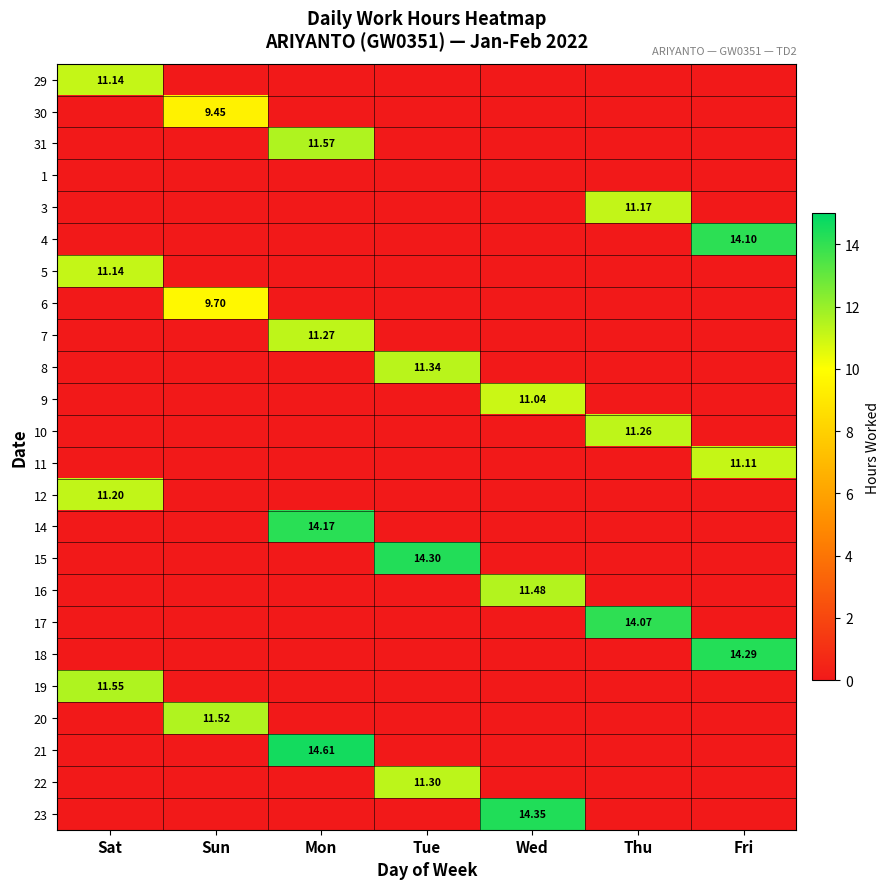

What is the difference between the highest and lowest values at Sat?

11.6